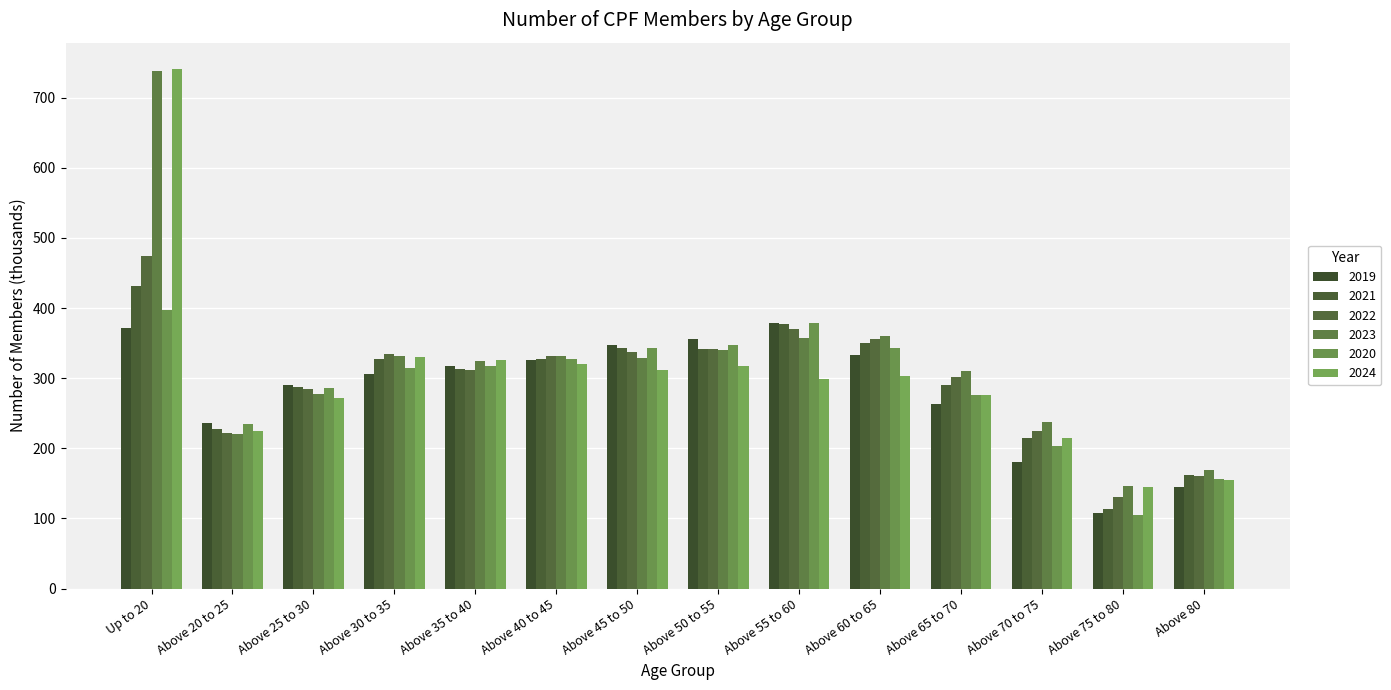

What is the value of the 2022 bar at the 11th from the left?

301.5